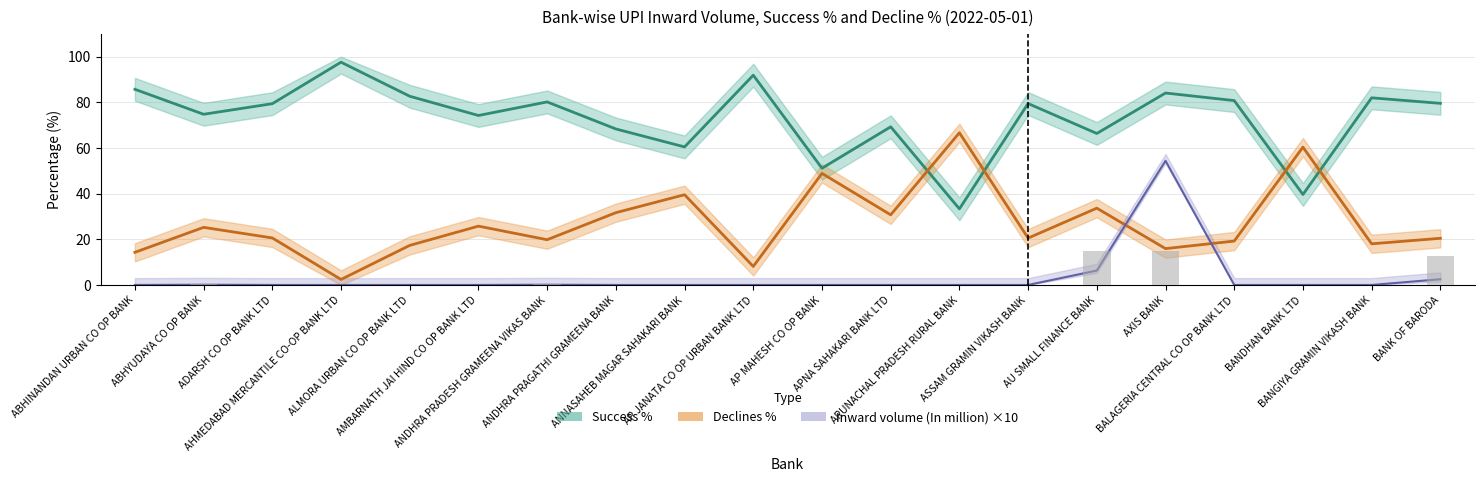

What is the average value of the Inward volume (In million) series?

3.2